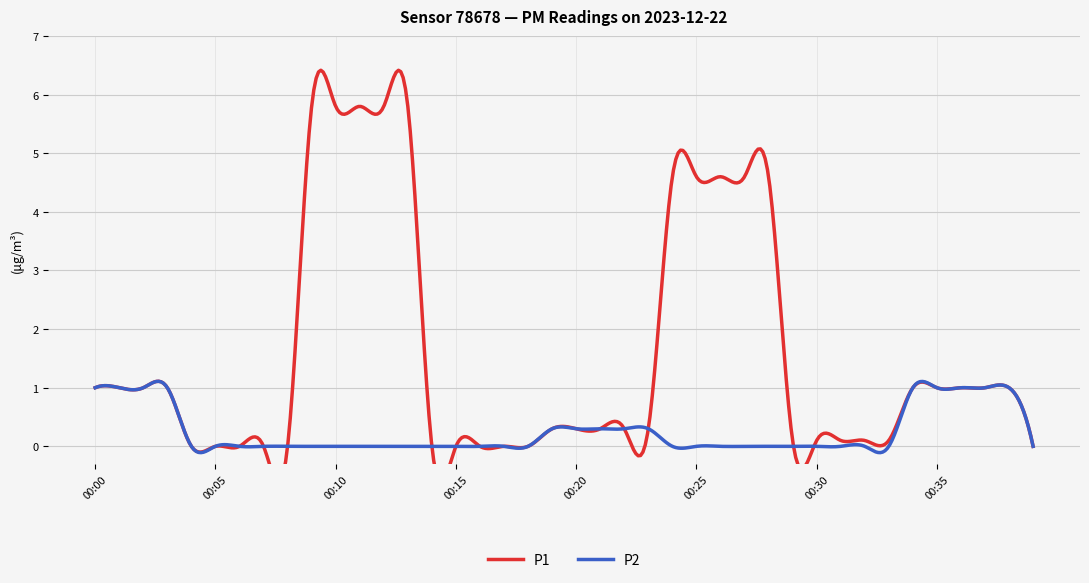

What is the sum of all P2 values?

104.6